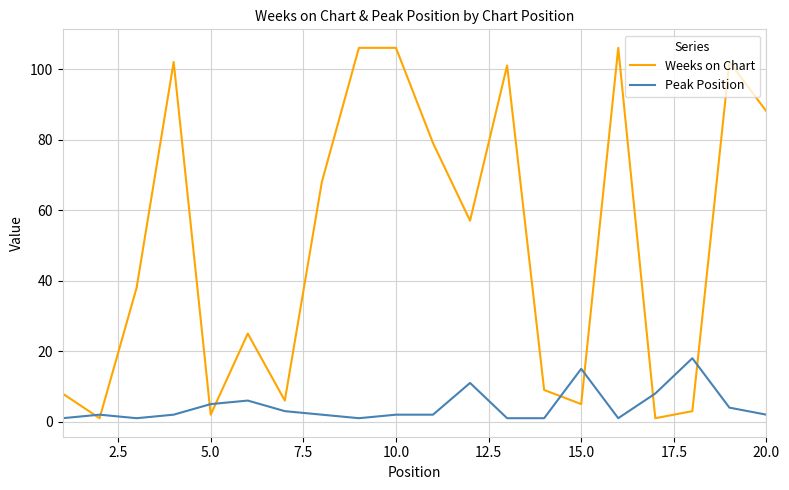

What is the maximum value for Peak Position?

18